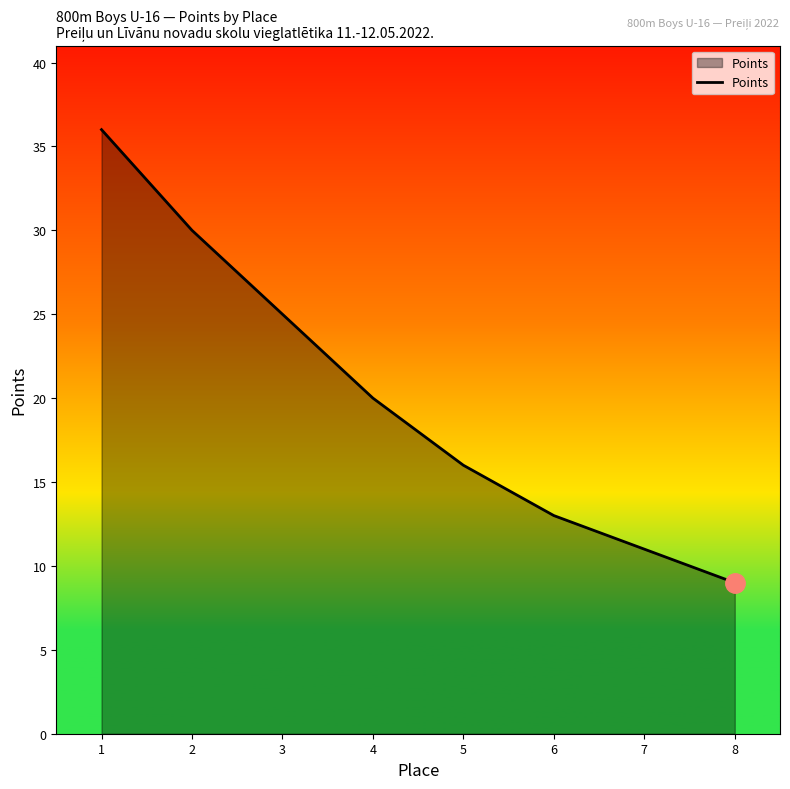

What is the sum of the values at 6 and 3?

38